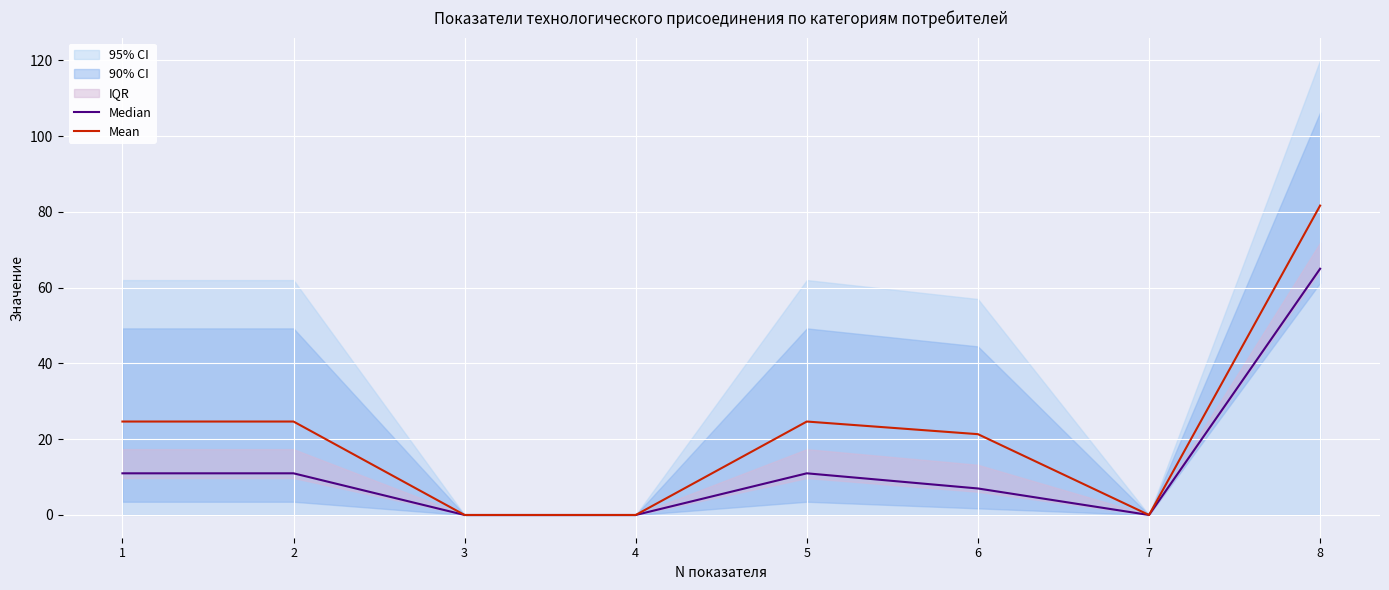

Reading left to right, what are all the values shown in this chart?

Median: 1=11.0	2=11.0	3=0.0	4=0.0	5=11.0	6=7.0	7=0.0	8=65.0
Mean: 1=24.7	2=24.7	3=0.0	4=0.0	5=24.7	6=21.3	7=0.0	8=81.7